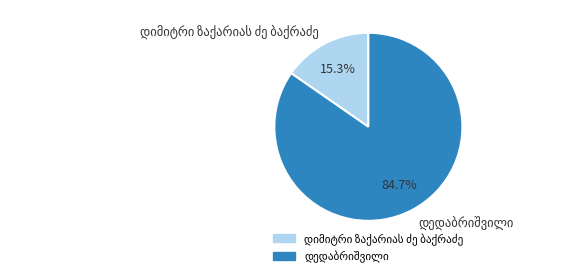

Count the number of slices in the pie.

2